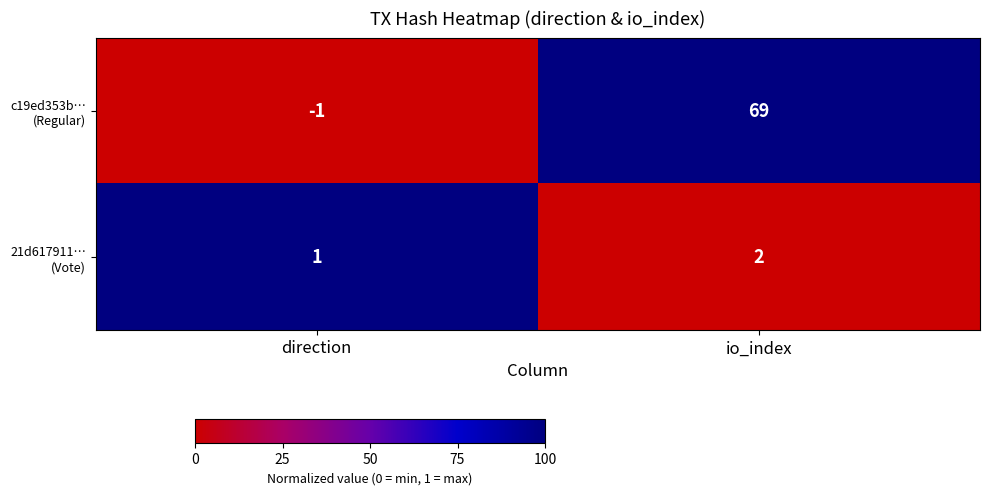

What is the maximum value shown in the chart?

69